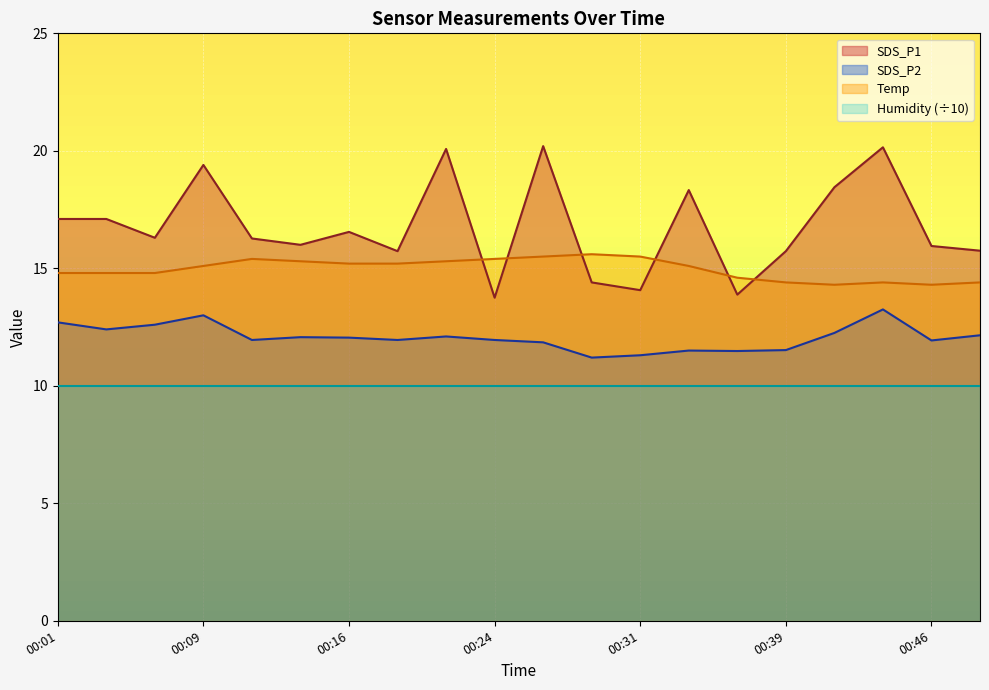

How many categories are shown in the chart?

20